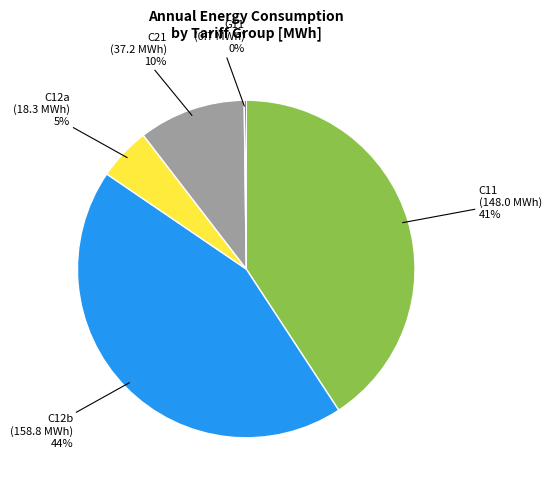

To the nearest percent, what percentage of the pie is C12b?

44%